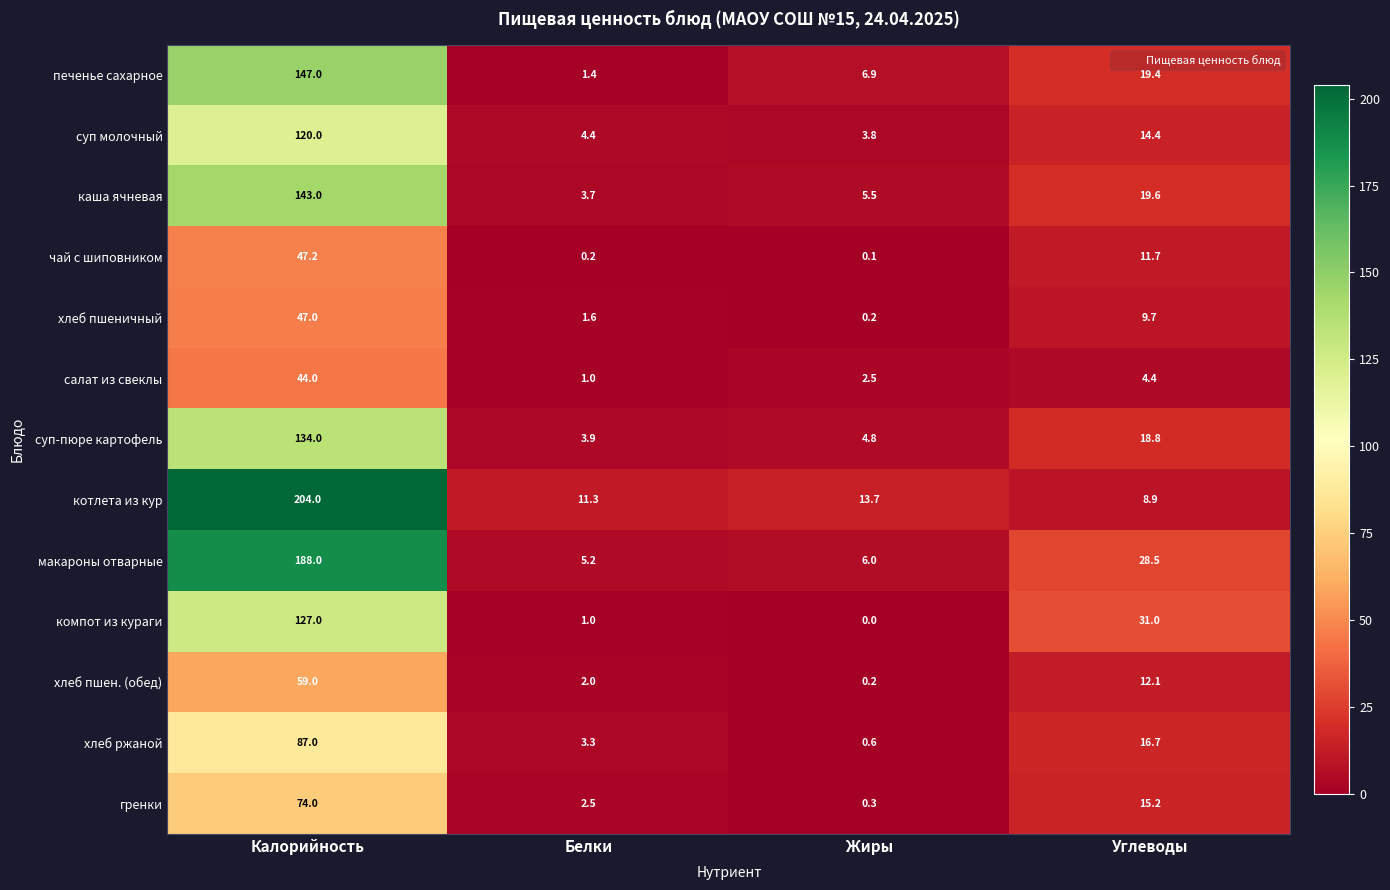

At Калорийность, list the series in order from largest to smallest.

котлета из кур, макароны отварные, печенье сахарное, каша ячневая, суп-пюре картофель, компот из кураги, суп молочный, хлеб ржаной, гренки, хлеб пшен. (обед), чай с шиповником, хлеб пшеничный, салат из свеклы